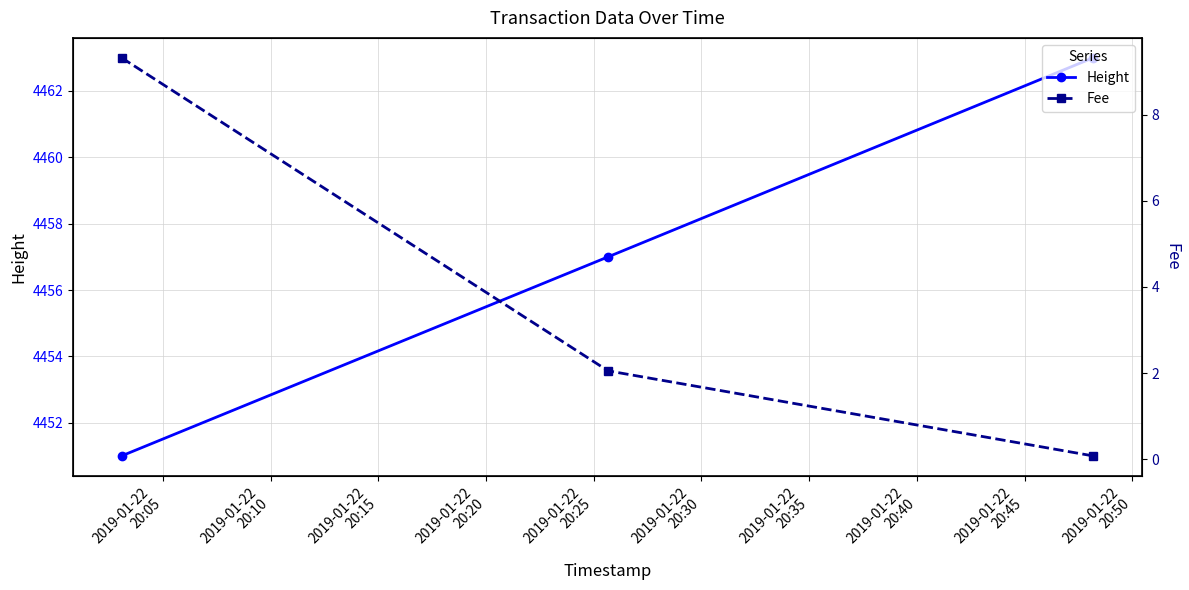

What is the maximum value for Height?

4463